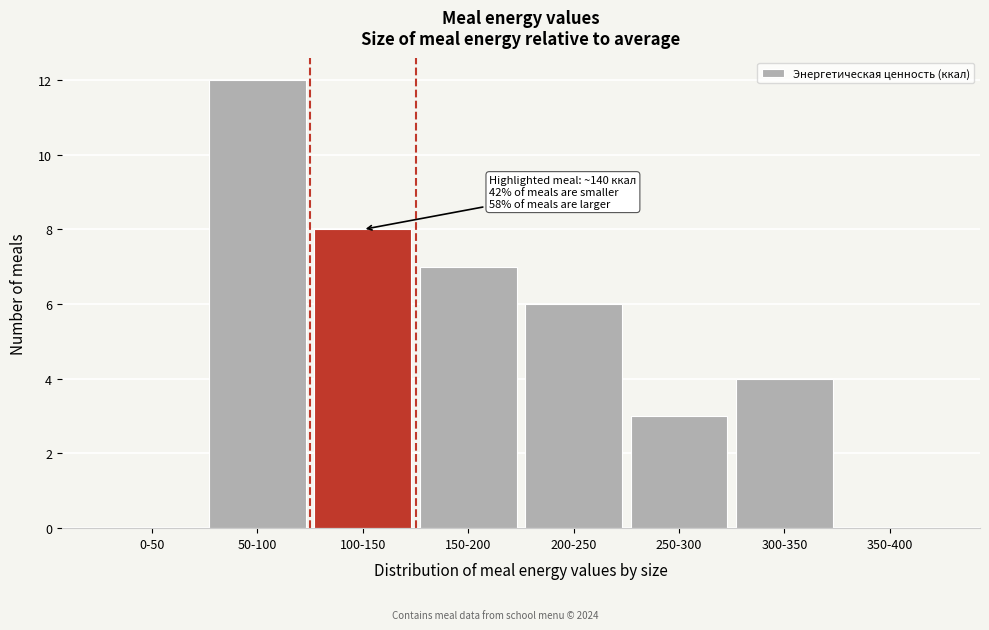

Reading left to right, list all the values displayed in this chart.

0-50=0	50-100=12	100-150=8	150-200=7	200-250=6	250-300=3	300-350=4	350-400=0